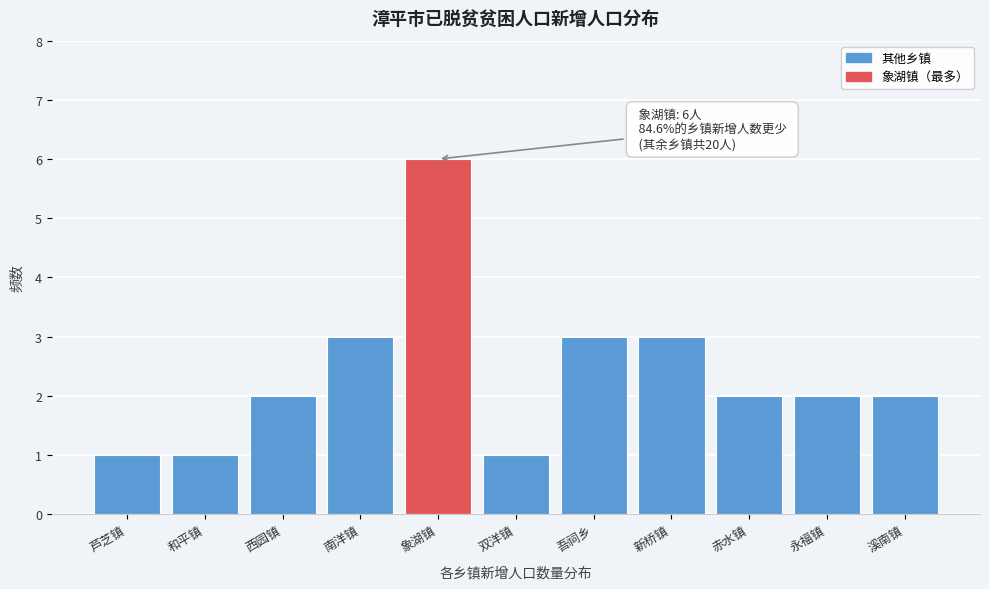

Reading left to right, list all the values displayed in this chart.

芦芝镇=1	和平镇=1	西园镇=2	南洋镇=3	象湖镇=6	双洋镇=1	吾祠乡=3	新桥镇=3	赤水镇=2	永福镇=2	溪南镇=2